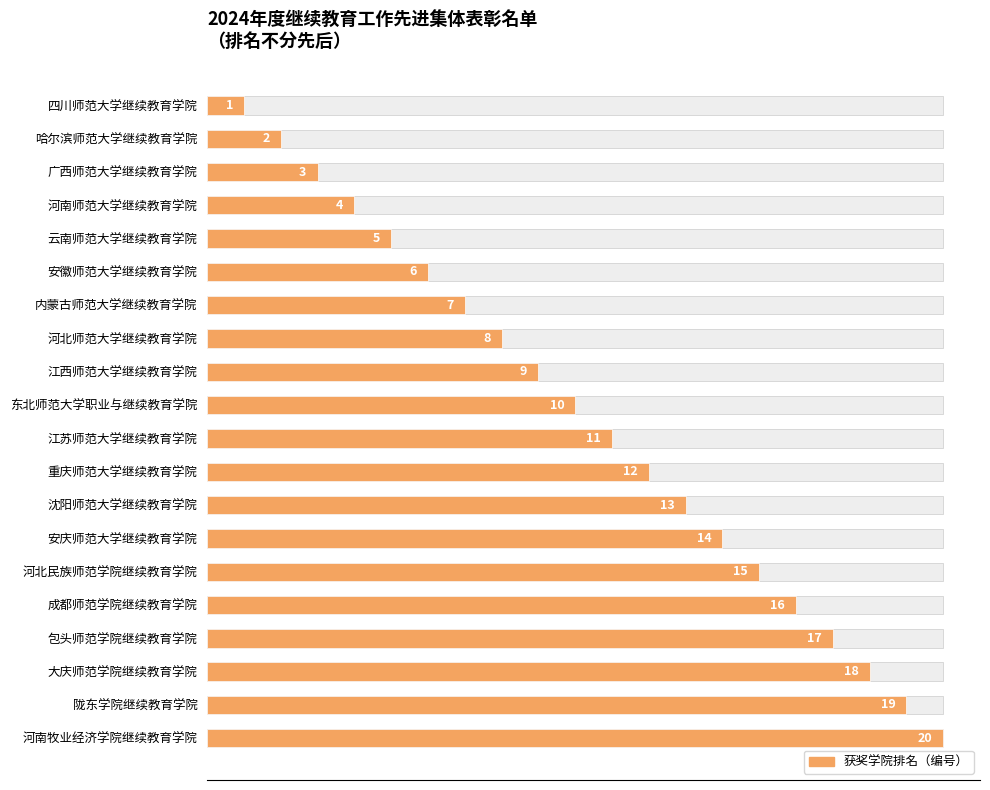

How many data points are above 11?

9